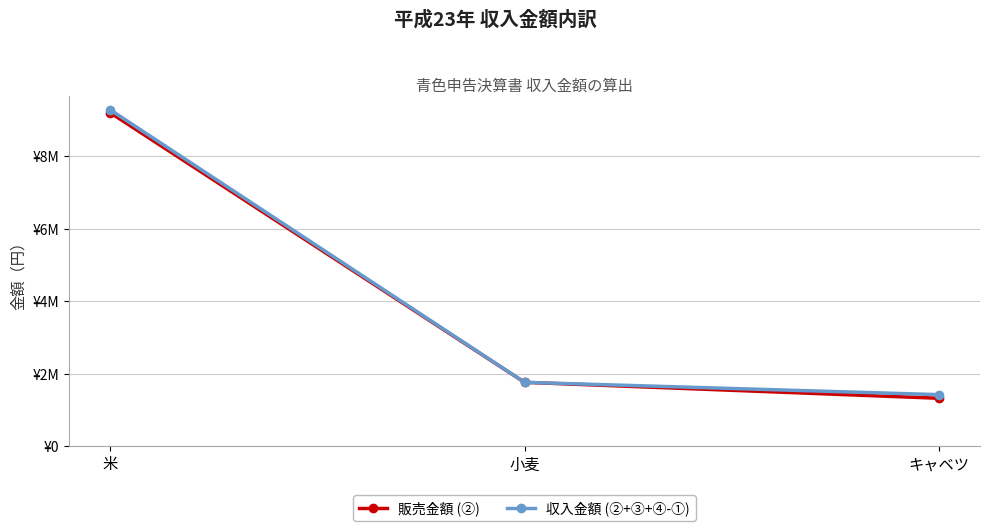

Rank the series at キャベツ from highest to lowest value.

収入金額 (②+③+④-①), 販売金額 (②)